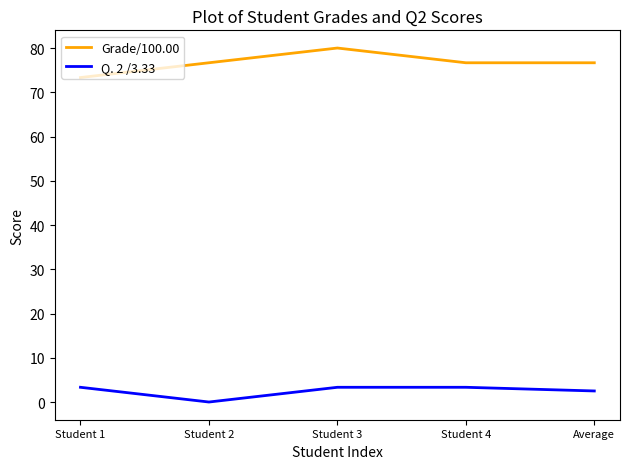

Rank the series by their average value, from highest to lowest.

Grade/100.00, Q. 2 /3.33